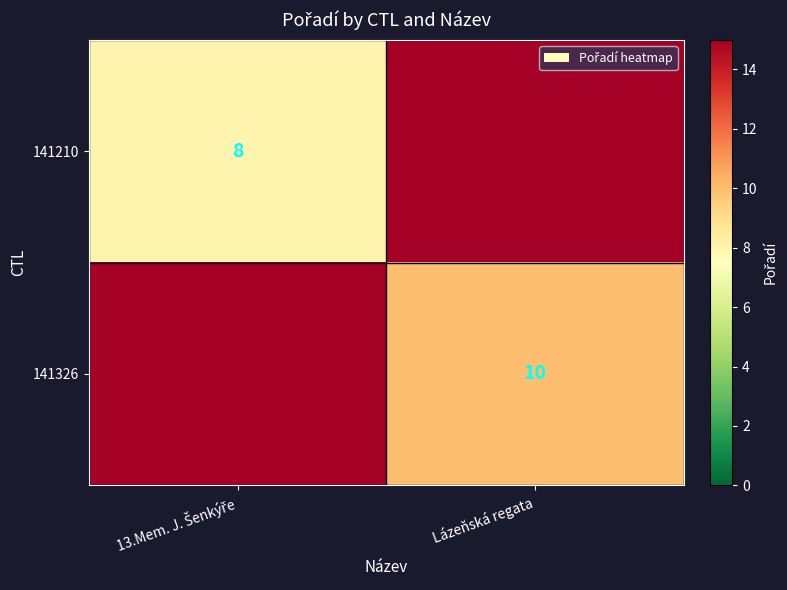

What is the sum of all 141210 values?

23